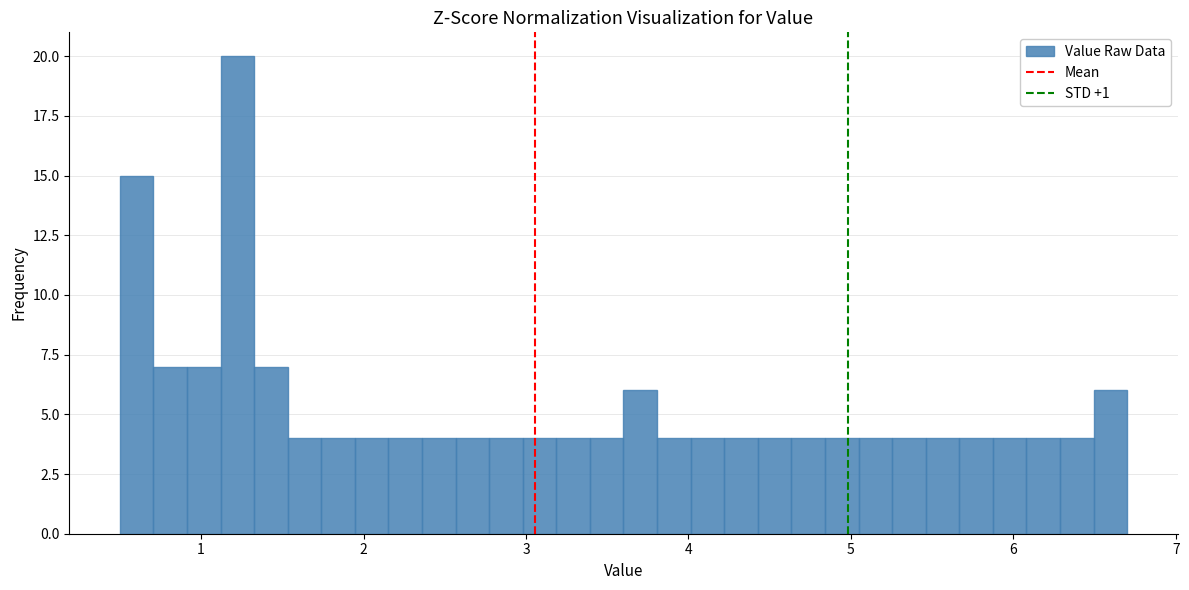

Around what value on the x-axis is the tallest bar? Give the approximate position of its centre, as read against the axis.

1.2